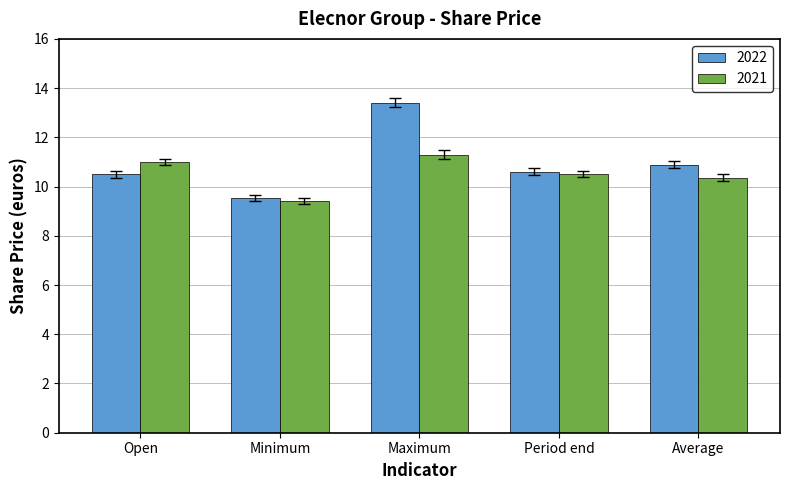

Is it true that 2021 equals 10.5 at Period end?

True